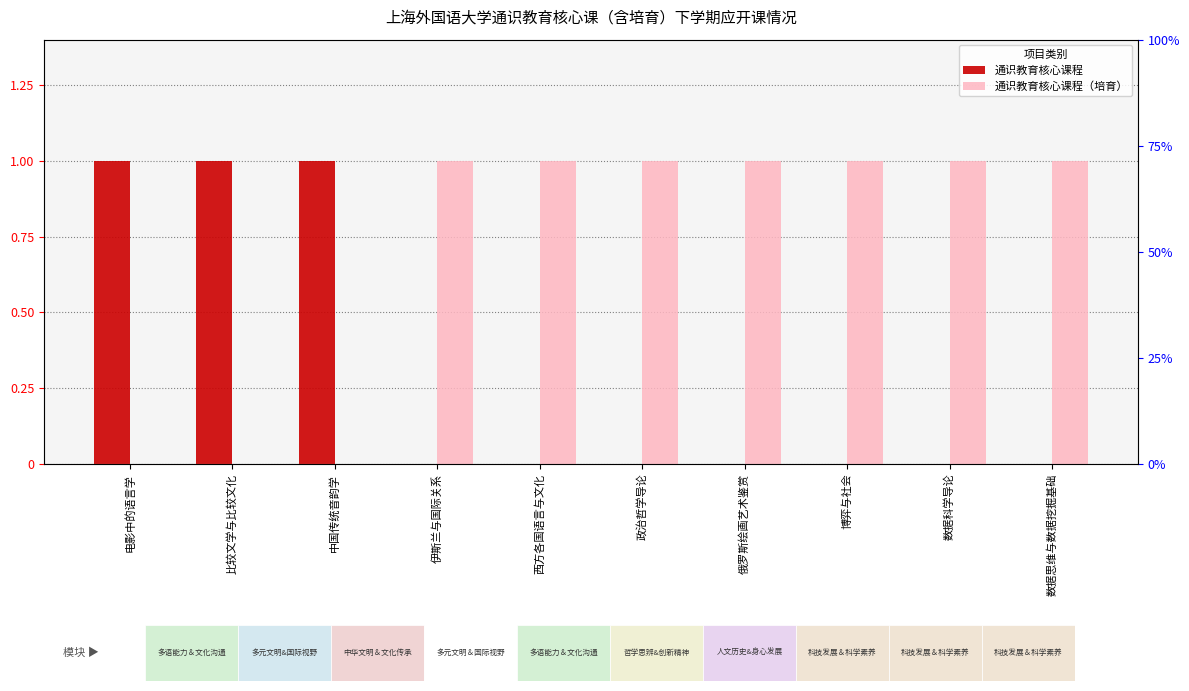

Are the bars grouped side by side (vs. stacked)?

Yes